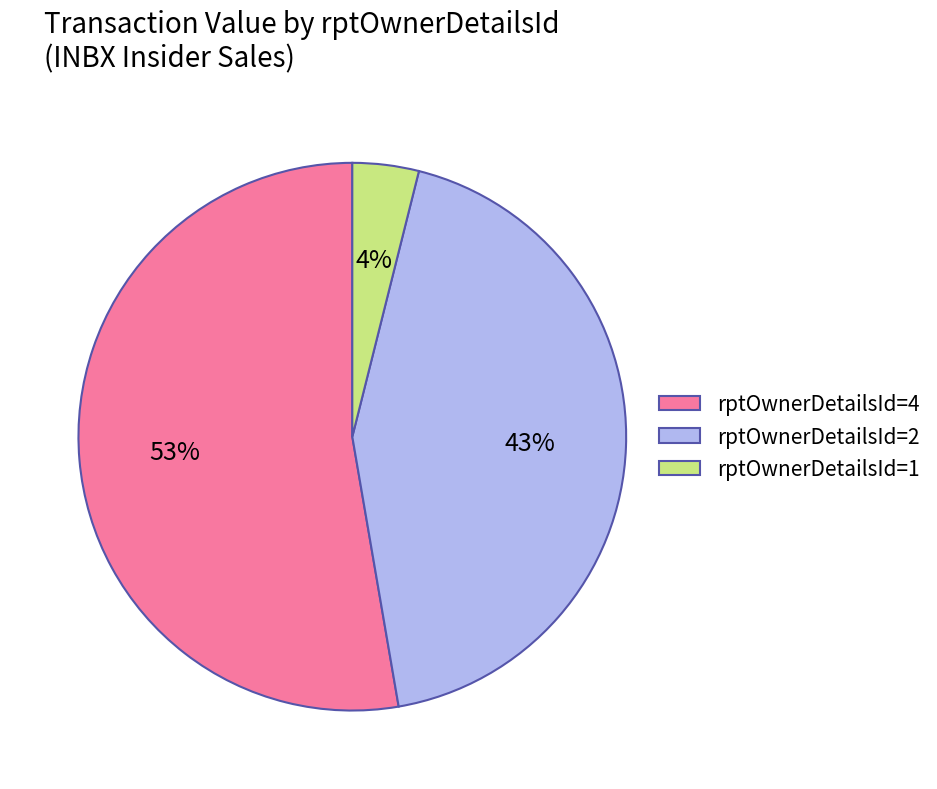

Between rptOwnerDetailsId=4 and rptOwnerDetailsId=1, which is larger?

rptOwnerDetailsId=4